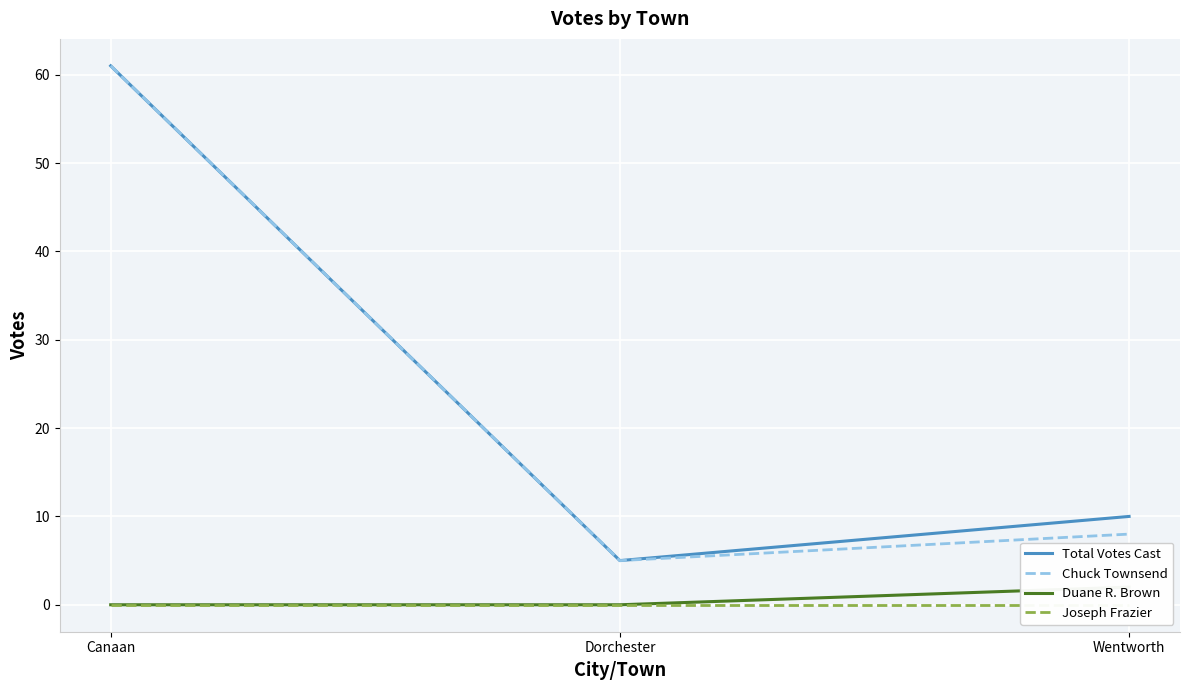

Between Dorchester and Wentworth, which series saw the biggest shift?

Total Votes Cast